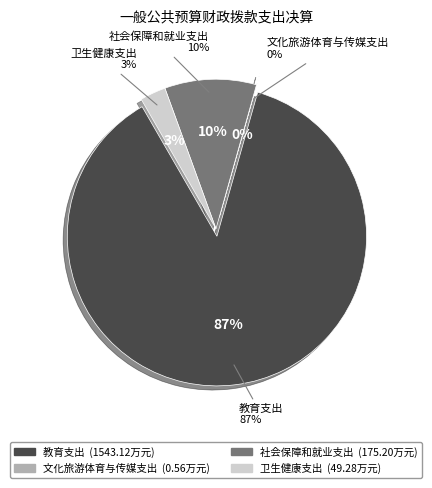

How much of the chart is everything except 文化旅游体育与传媒支出?

100.0%